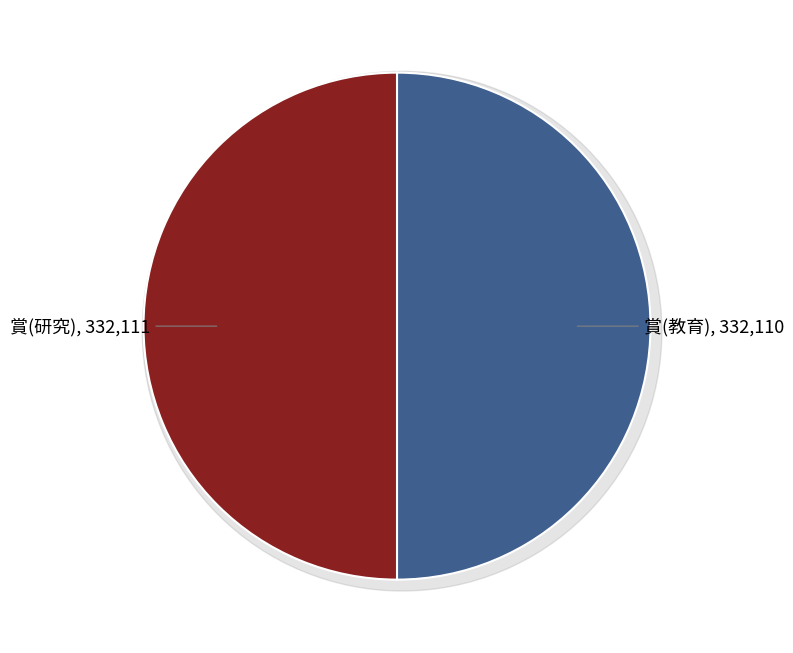

How many slices are in this pie chart?

2